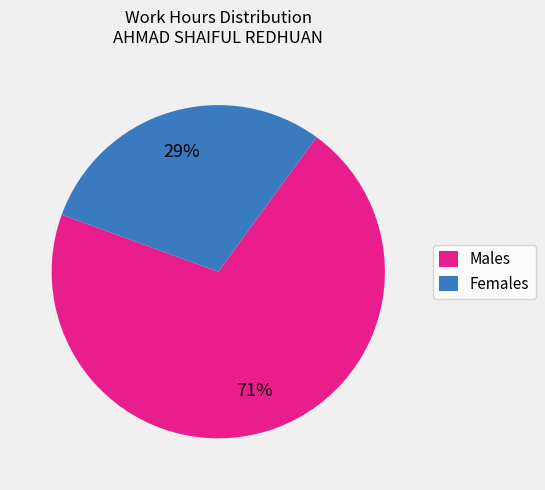

Is it true that Males is 84% of the pie?

False